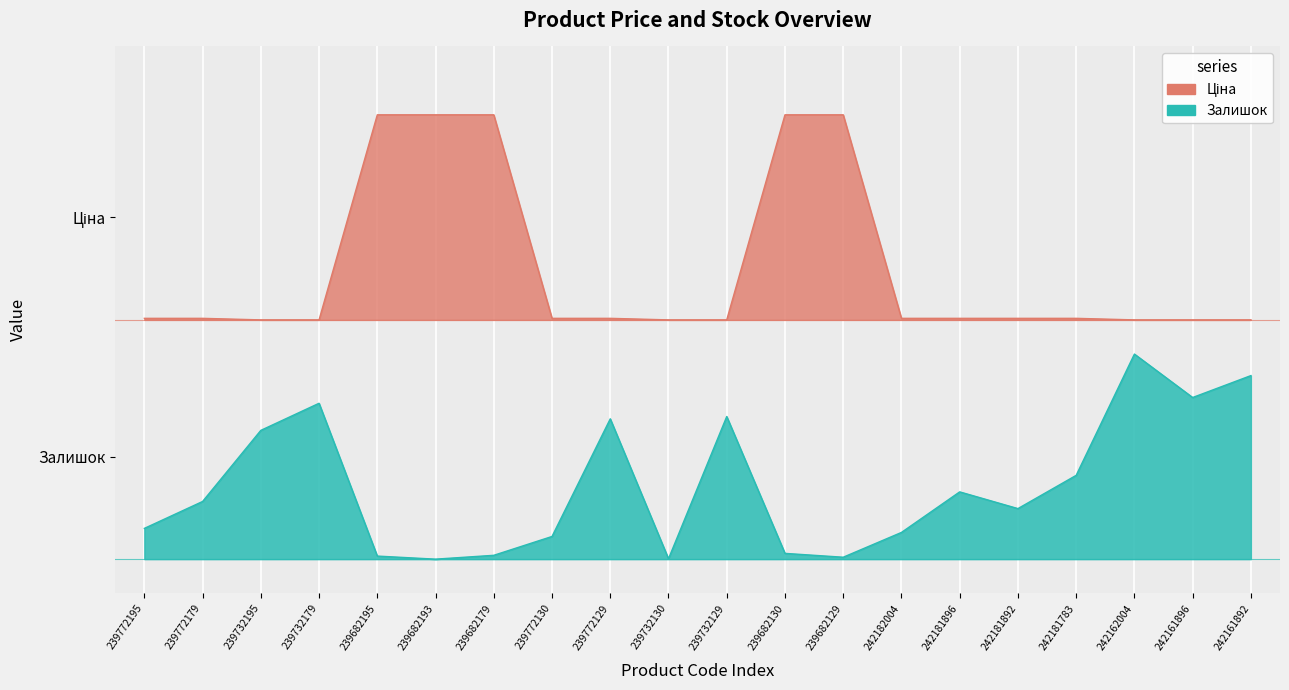

How many distinct data groups are displayed?

2